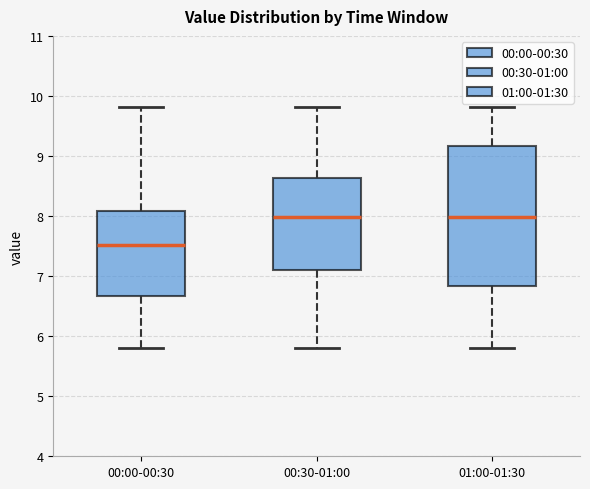

Comparing the boxes themselves (not the whiskers), which one is the tallest?

01:00-01:30